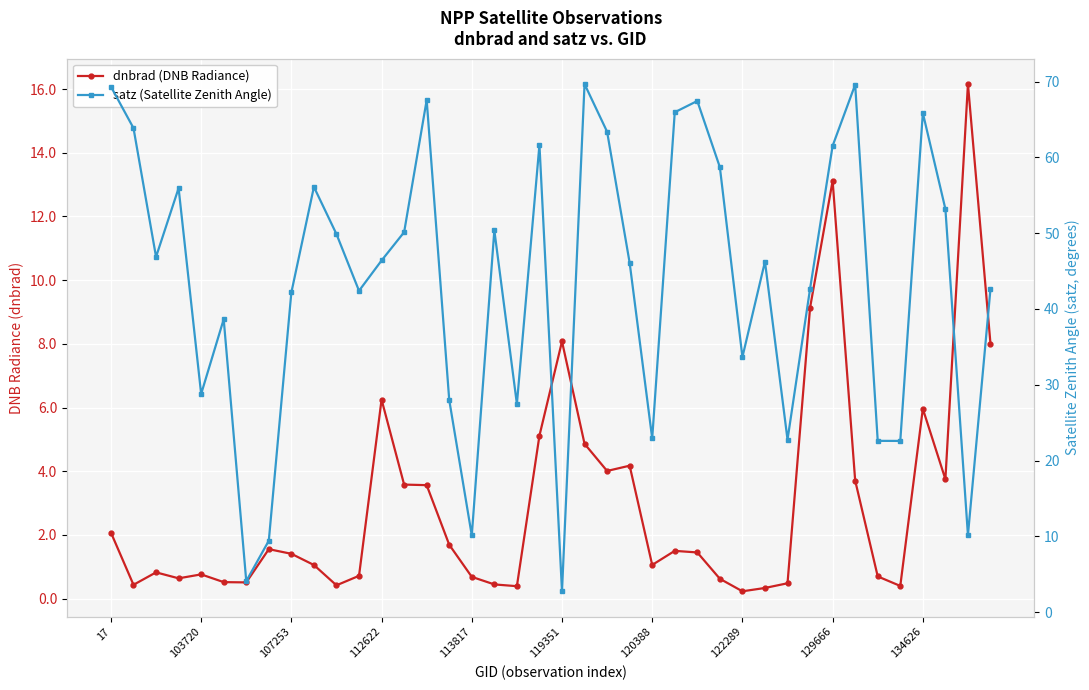

Between 122289 and 22, which is larger?

22